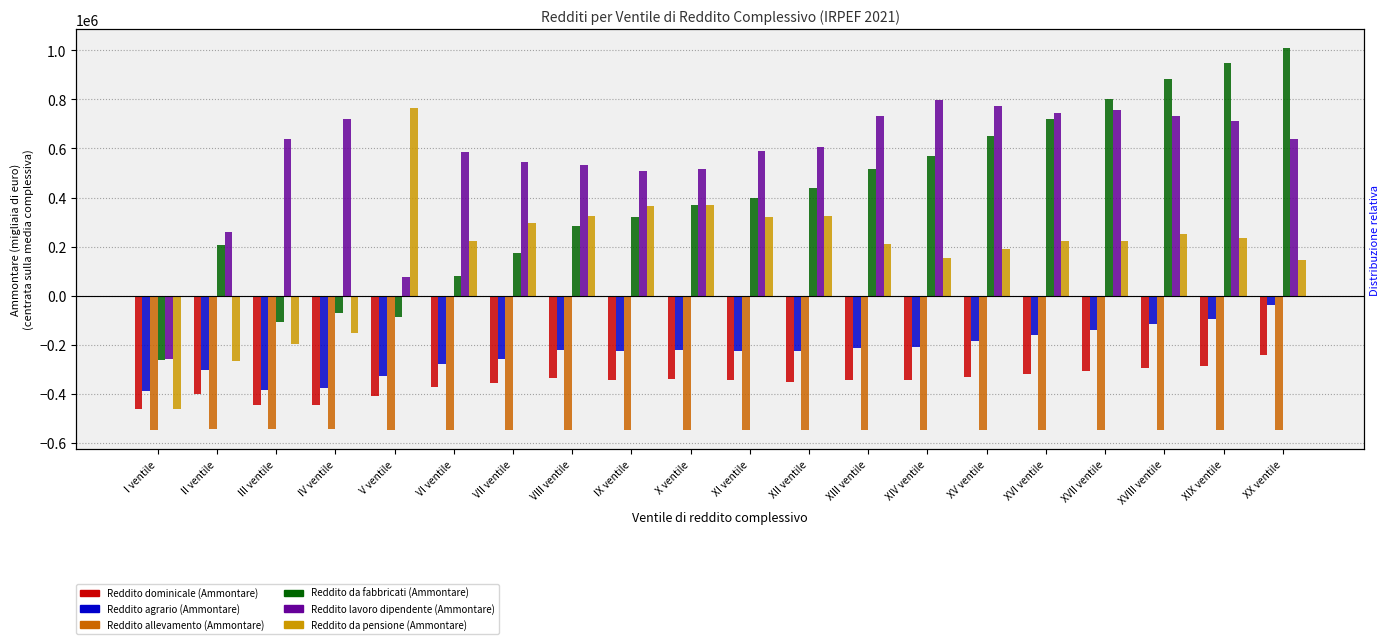

Reading left to right, what are all the values shown in this chart?

Reddito dominicale (Ammontare): -461369.1	-399495.1	-443935.1	-444651.1	-406828.1	-372830.1	-357279.1	-334388.1	-341877.1	-339854.1	-345492.1	-352454.1	-344676.1	-344444.1	-331973.1	-319311.1	-307610.1	-294312.1	-285854.1	-243265.1
Reddito agrario (Ammontare): -387585.1	-301855.1	-383070.1	-376060.1	-325296.1	-278409.1	-256045.1	-220050.1	-225433.1	-221411.1	-223630.1	-227419.1	-213161.1	-209122.1	-186203.1	-162122.1	-140799.1	-114024.1	-95074.1	-37273.1
Reddito allevamento (Ammontare): -547514.1	-543267.1	-542012.1	-544493.1	-547204.1	-546401.1	-546741.1	-546935.1	-547214.1	-547472.1	-547696.1	-547899.1	-547939.1	-547973.1	-547955.1	-548011.1	-547971.1	-547873.1	-547763.1	-547527.1
Reddito da fabbricati (Ammontare): -261006.1	207632.9	-107723.1	-72029.1	-87847.1	82163.9	172957.9	283596.9	320074.9	369655.9	399981.9	437328.9	516787.9	568413.9	652416.9	722156.9	801503.9	882444.9	949778.9	1007881.9
Reddito lavoro dipendente (Ammontare): -258515.1	258653.9	640372.9	720430.9	76728.9	584019.9	545033.9	530821.9	506909.9	517614.9	590179.9	605480.9	731993.9	796464.9	771847.9	743233.9	756887.9	731468.9	710160.9	640171.9
Reddito da pensione (Ammontare): -460059.1	-267615.1	-198260.1	-153488.1	766762.9	223978.9	295985.9	325532.9	365746.9	371131.9	320631.9	325332.9	210941.9	154923.9	189113.9	223708.9	223072.9	251256.9	234081.9	144885.9